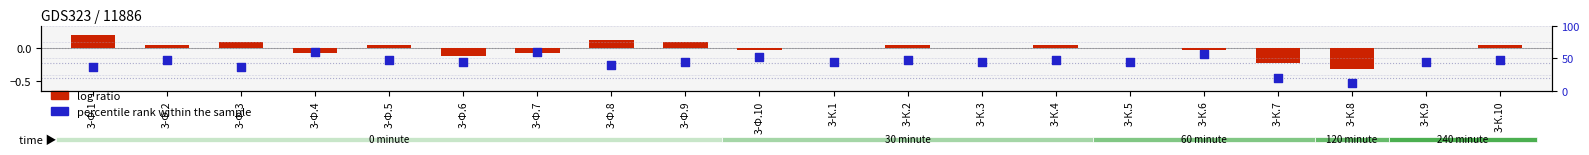

Which series has the largest total across all categories?

percentile rank within the sample